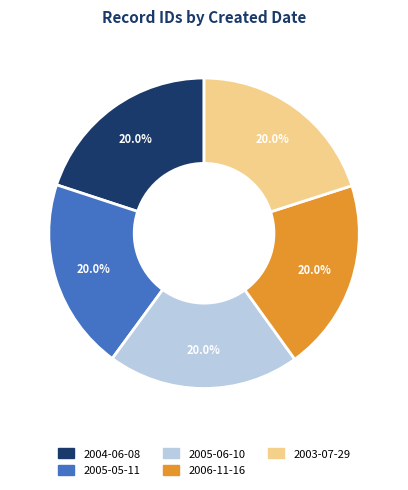

Does any single category account for the majority?

No